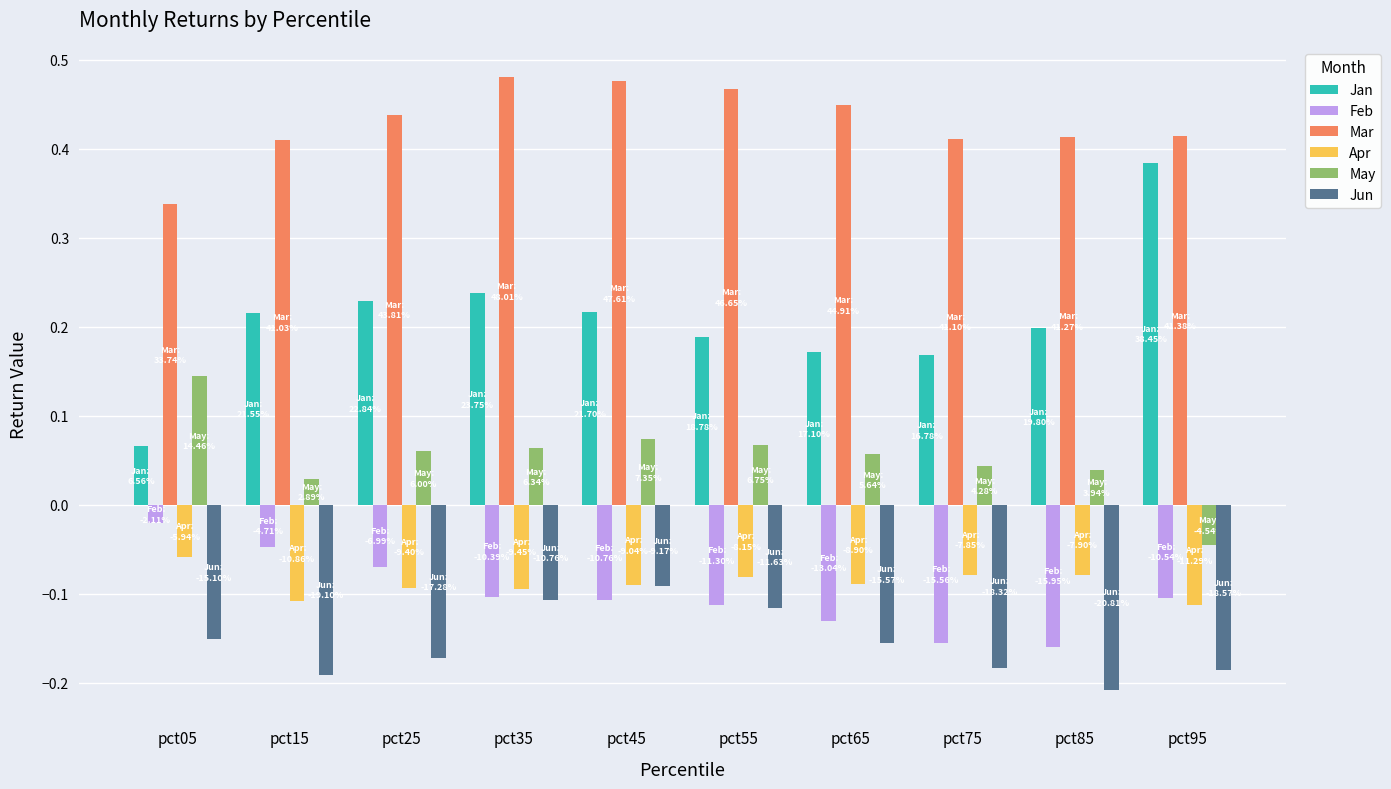

Rank the series by their maximum value, from lowest to highest.

Jun, Apr, Feb, May, Jan, Mar